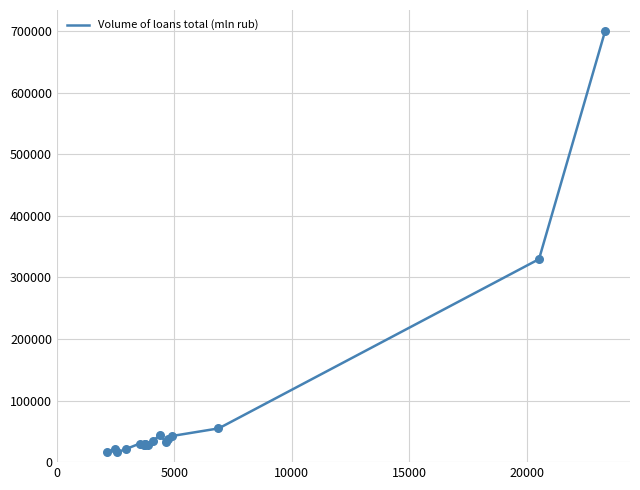

Which has a higher value, 4384 or 2139?

4384